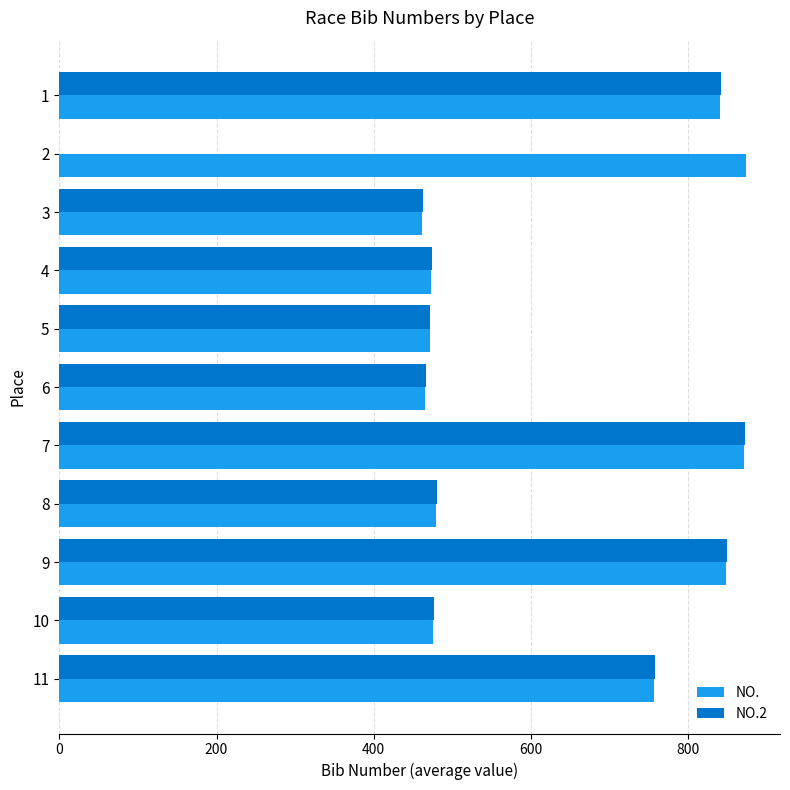

At how many categories does at least one series exceed 654?

5